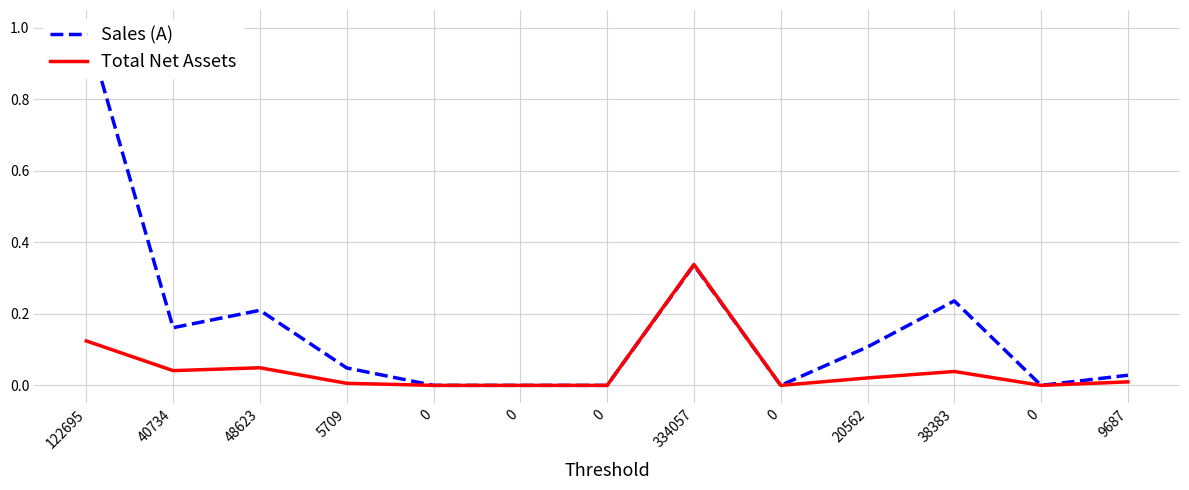

What is the difference between the Sales (A) values at 0 and 48623?

0.2